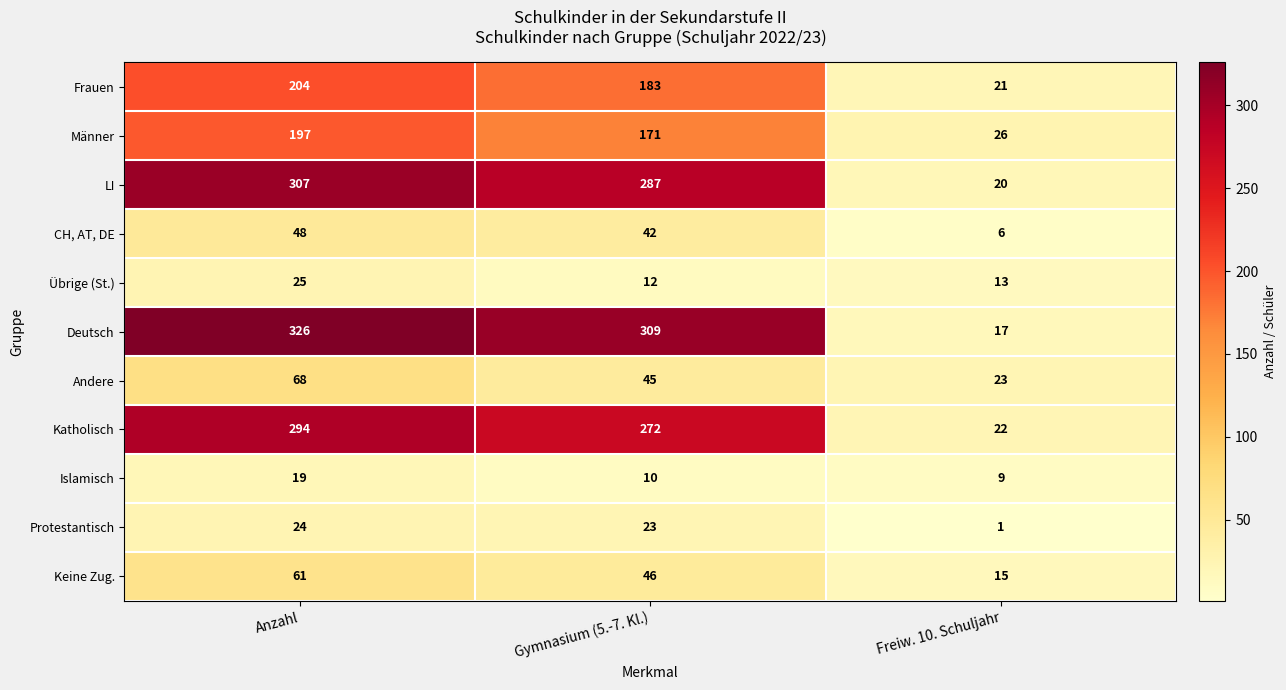

The LI series shows 427 at Anzahl. True or false?

False